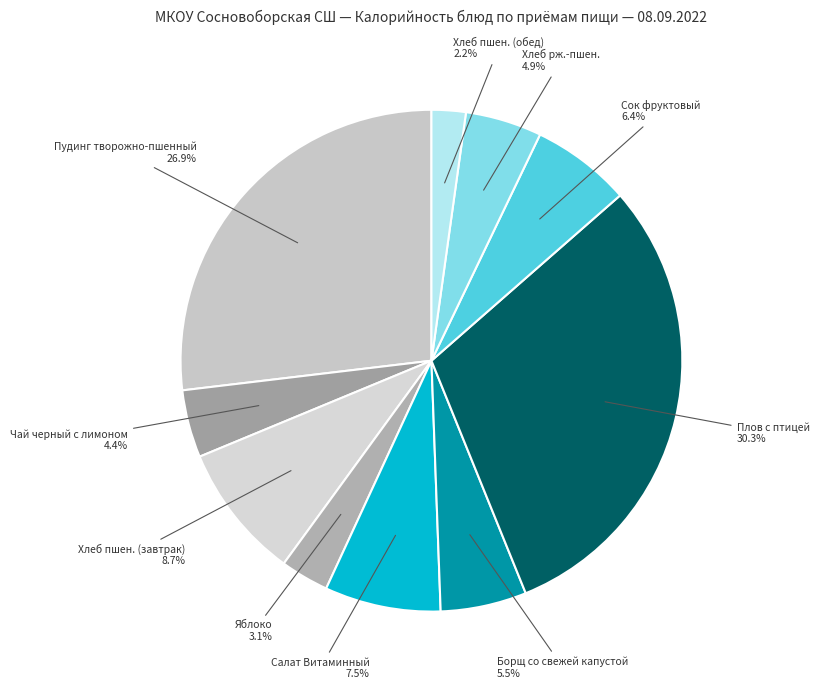

Is there any slice that represents more than half of the pie?

No